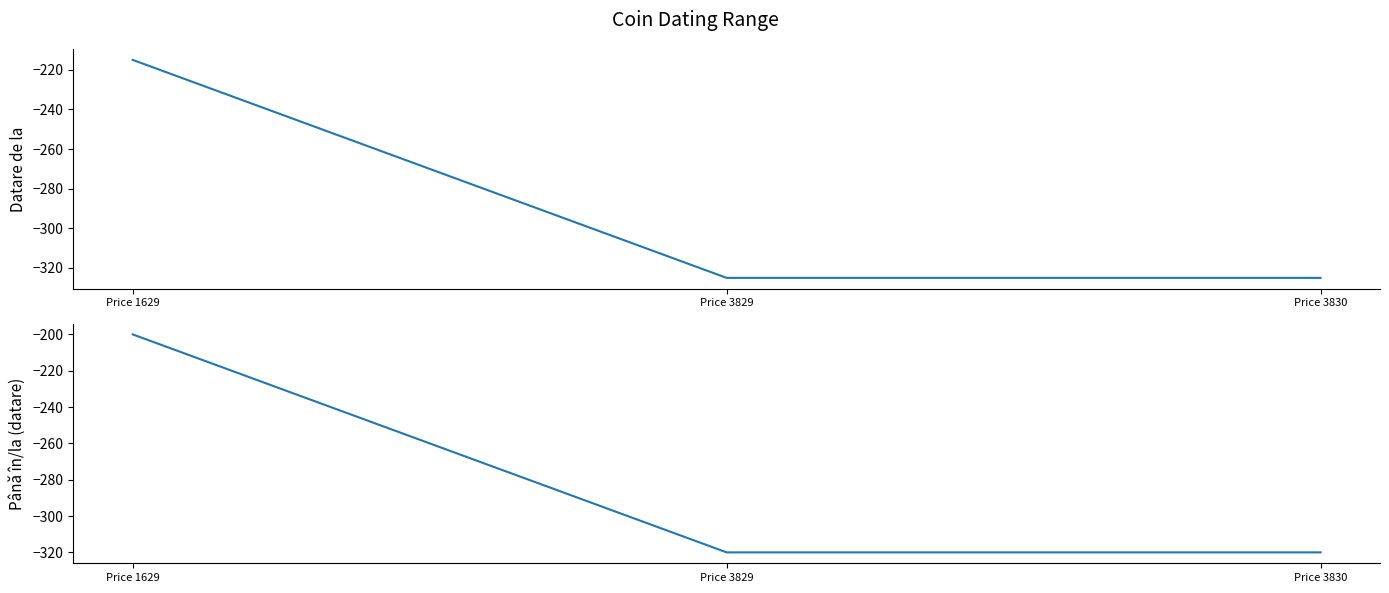

Which series has the largest total across all categories?

Până în/la (datare)